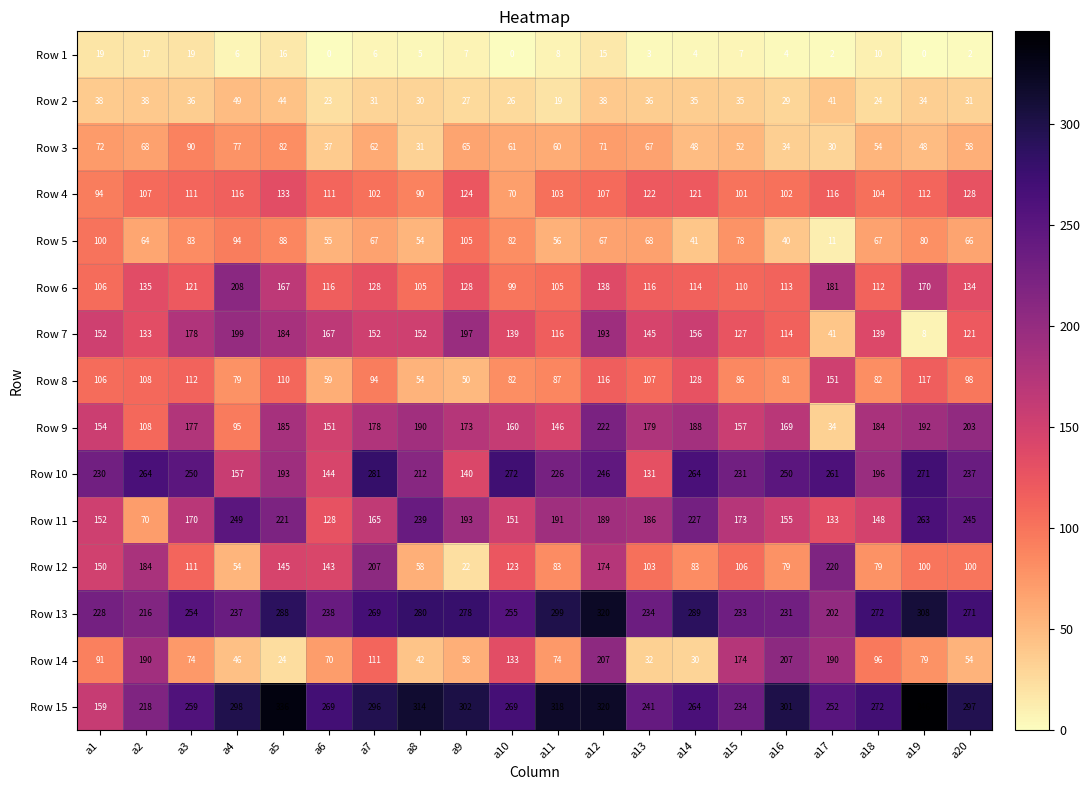

How many data points does each series have?

20